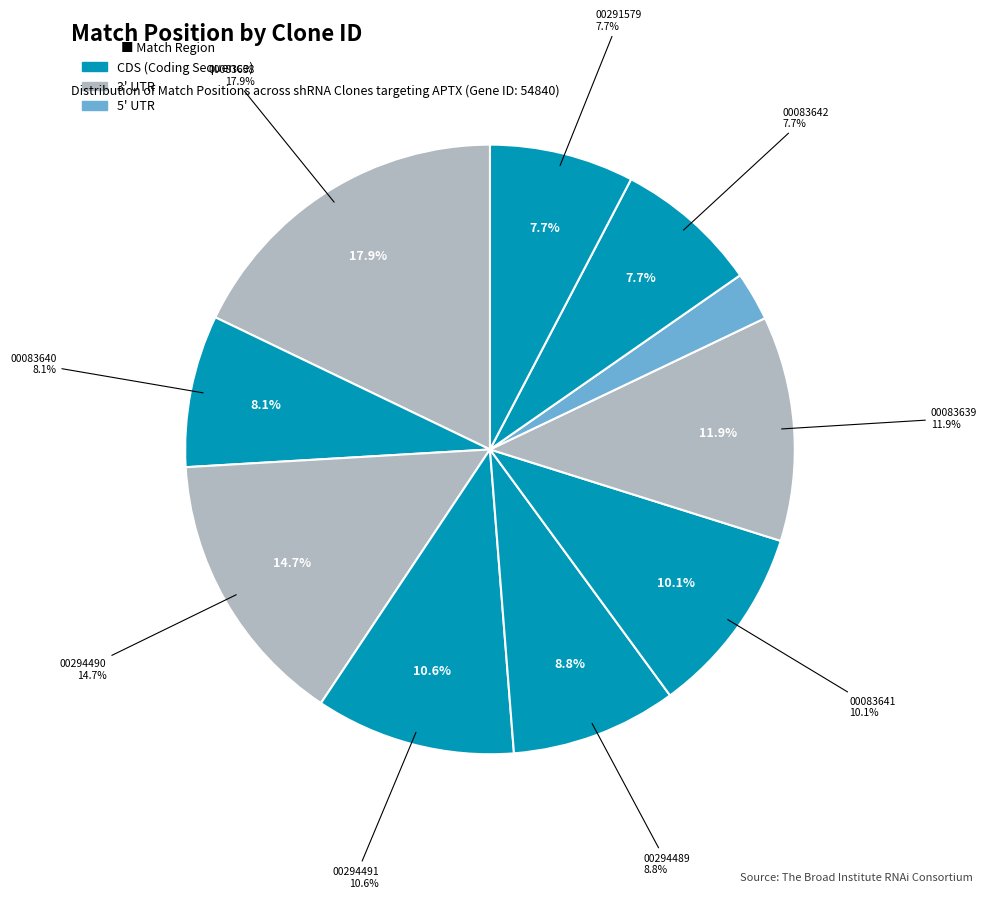

Rank the categories by value from highest to lowest.

TRCN0000083638, TRCN0000294490, TRCN0000083639, TRCN0000294491, TRCN0000083641, TRCN0000294489, TRCN0000083640, TRCN0000083642, TRCN0000291579, TRCN0000175948